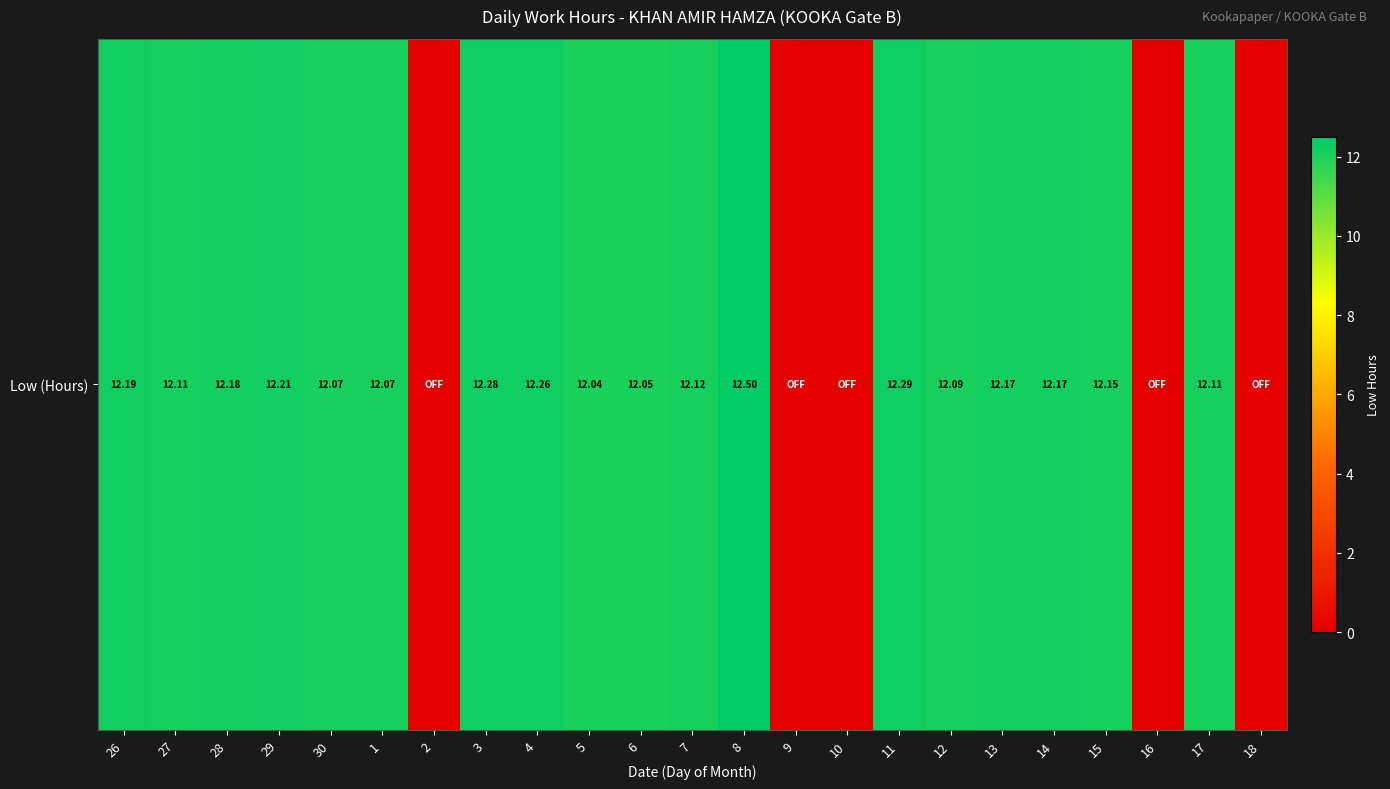

What is the sum of all values?

219.1